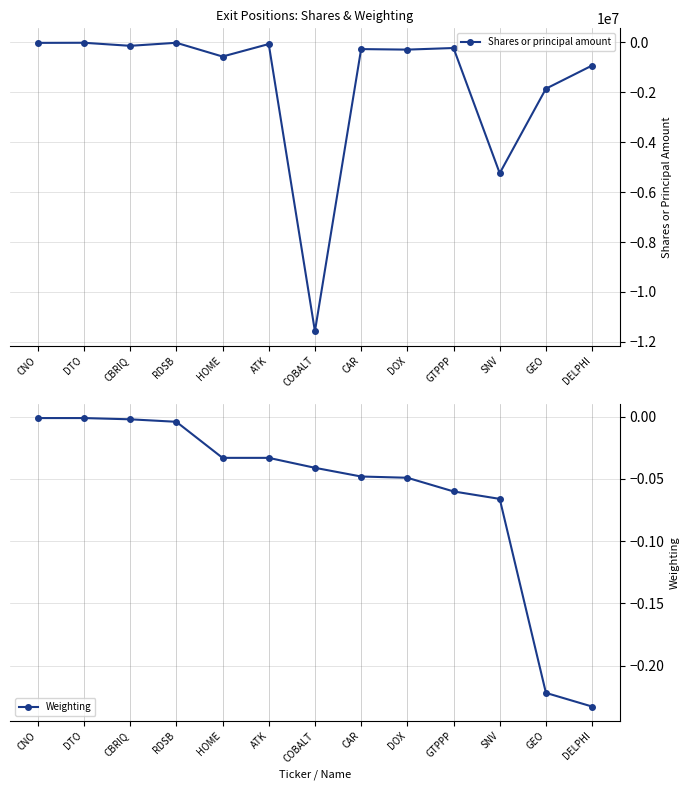

Reading right to left, list all the values displayed in this chart.

Shares or principal amount: DELPHI=-923600.0	GEO=-1853124.0	SNV=-5241300.0	GTPPP=-222100.0	DOX=-286800.0	CAR=-265500.0	COBALT=-11575000.0	ATK=-63234.0	HOME=-563900.0	RDSB=-12359.0	CBRIQ=-134578.0	DTO=-11700.0	CNO=-16220.0
Weighting: DELPHI=-0.2	GEO=-0.2	SNV=-0.1	GTPPP=-0.1	DOX=-0.0	CAR=-0.0	COBALT=-0.0	ATK=-0.0	HOME=-0.0	RDSB=-0.0	CBRIQ=-0.0	DTO=-0.0	CNO=-0.0